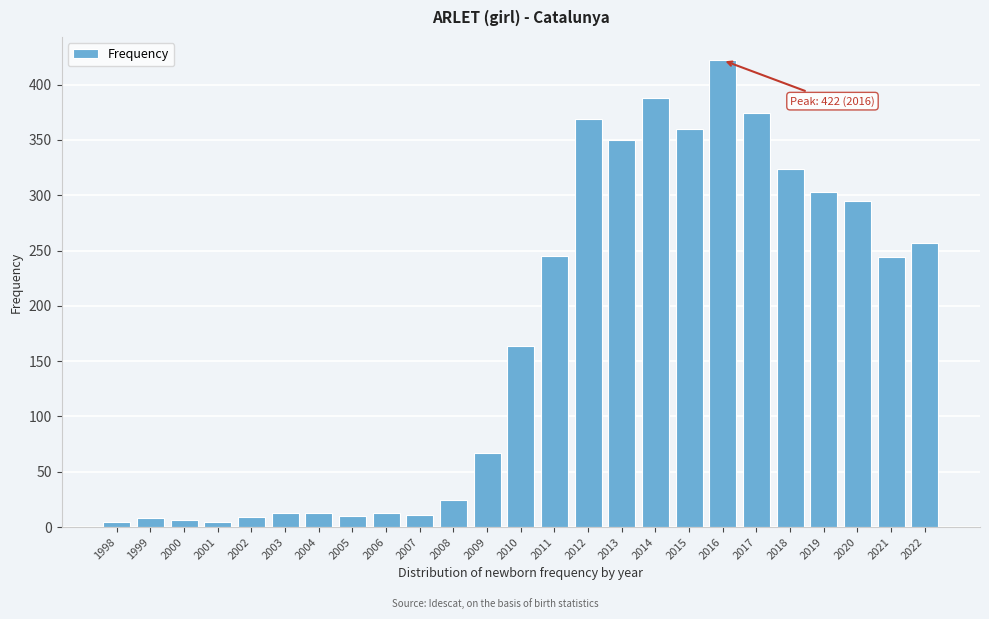

What is the sum of all values?

4279